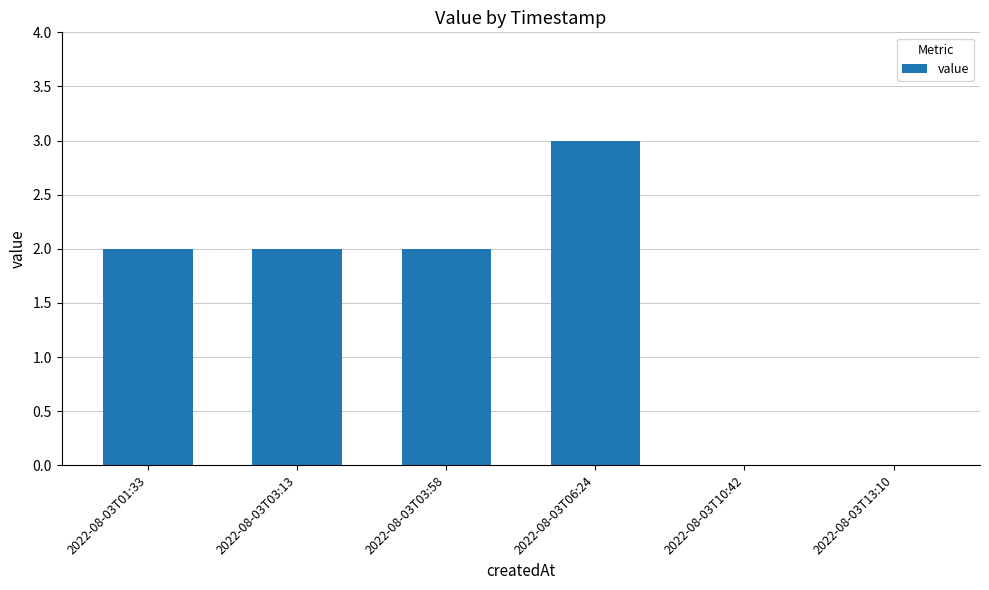

Which label corresponds to the largest value in the chart?

2022-08-03T06:24